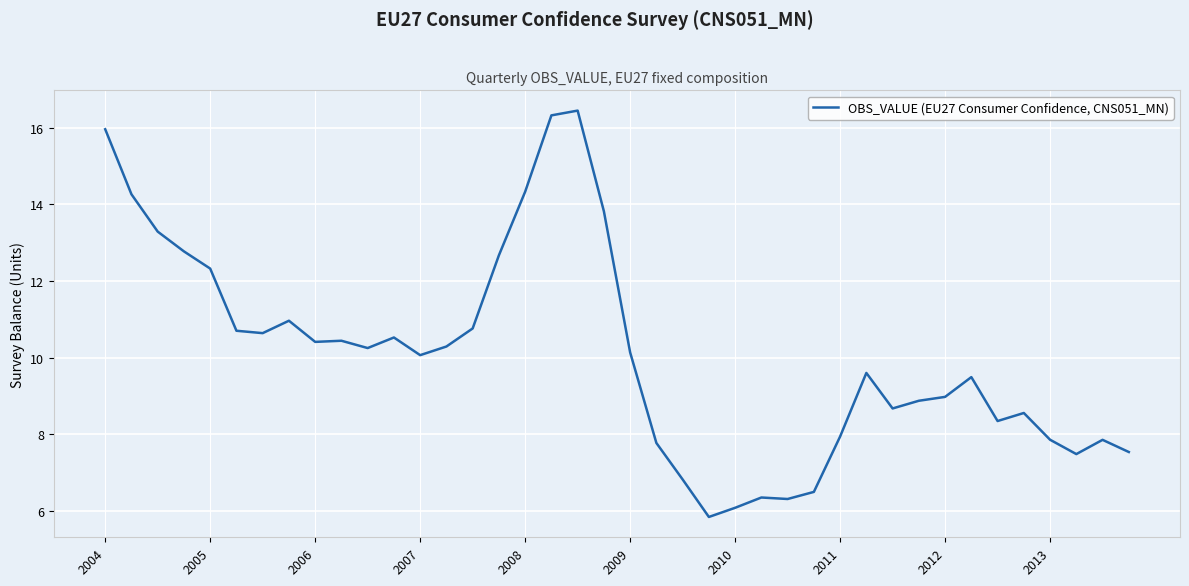

How many lines are shown in the chart?

1